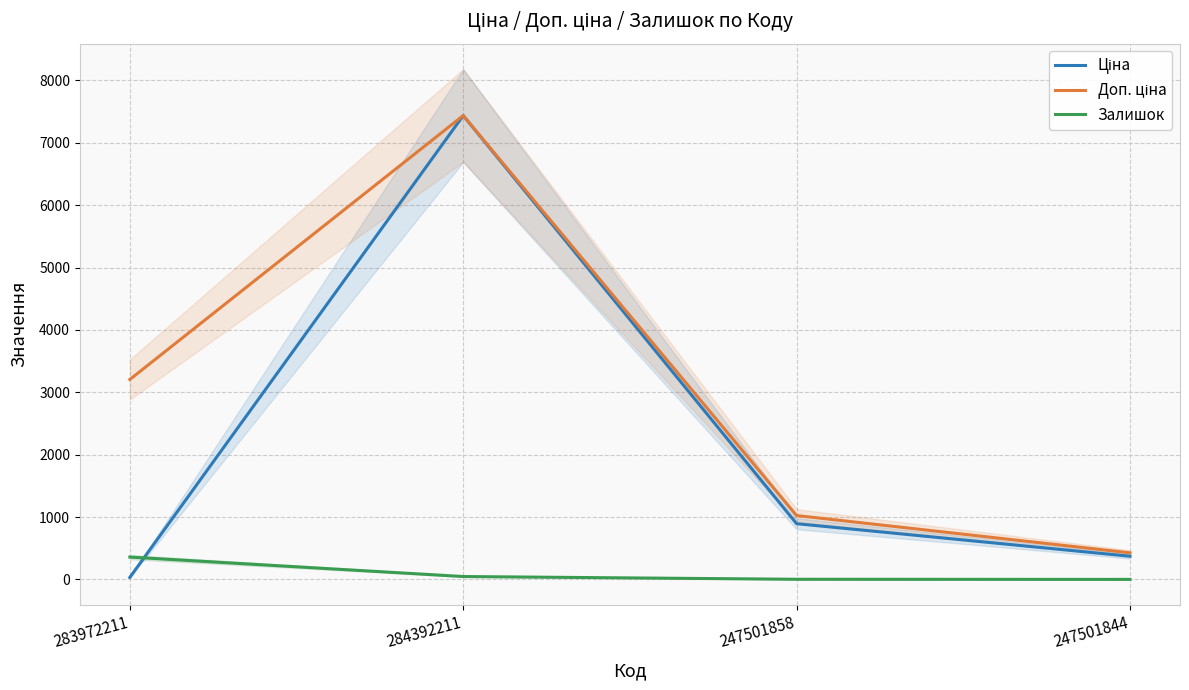

Reading left to right, extract all data points from this chart.

Ціна: 32.0	7436.2	893.3	371.3
Доп. ціна: 3205.0	7436.2	1023.7	426.0
Залишок: 358.0	46.0	2.0	0.0